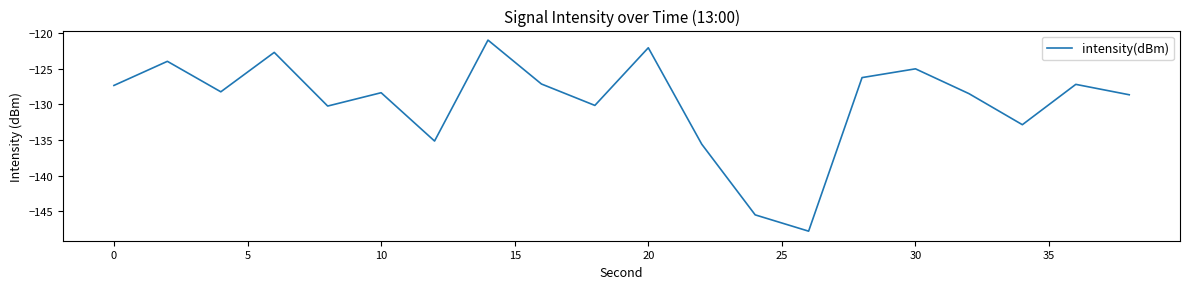

What is the greatest value displayed?

-121.0